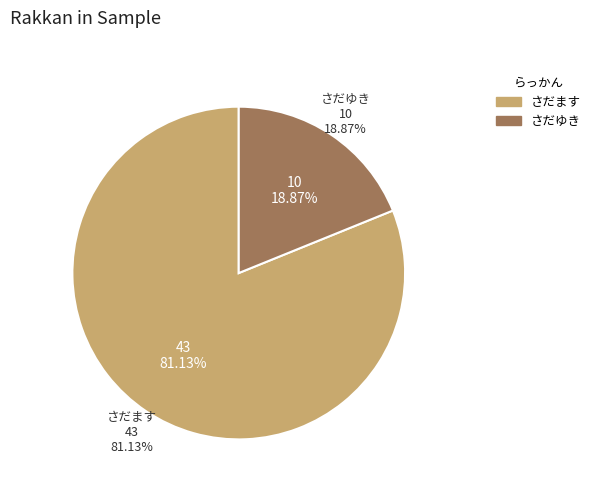

Approximately how many times larger is the value at さだゆき compared to さだます?

0.2